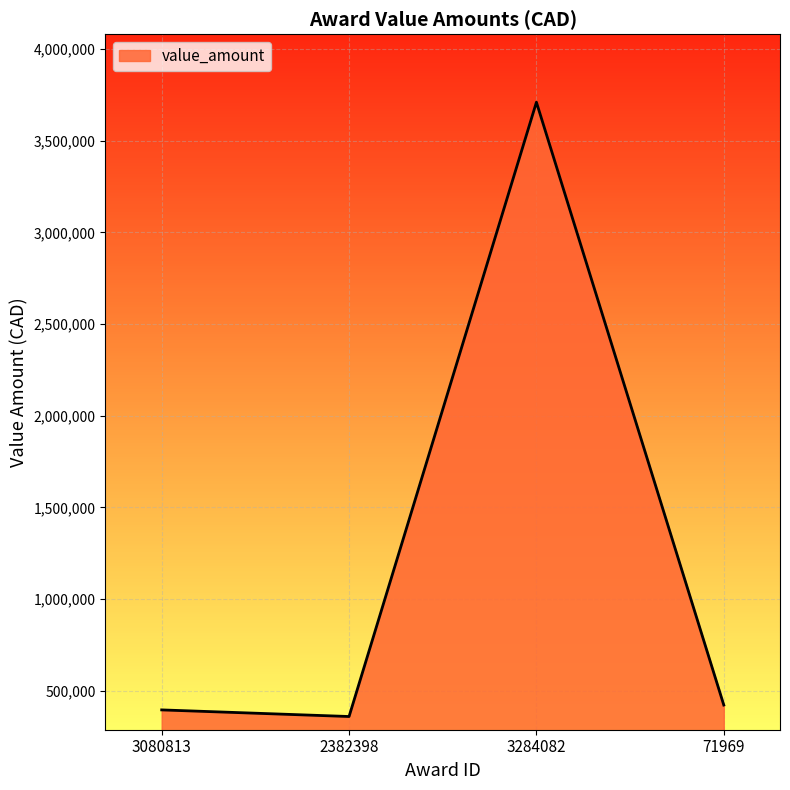

Is it true that the value at 71969 is 628224.4?

False